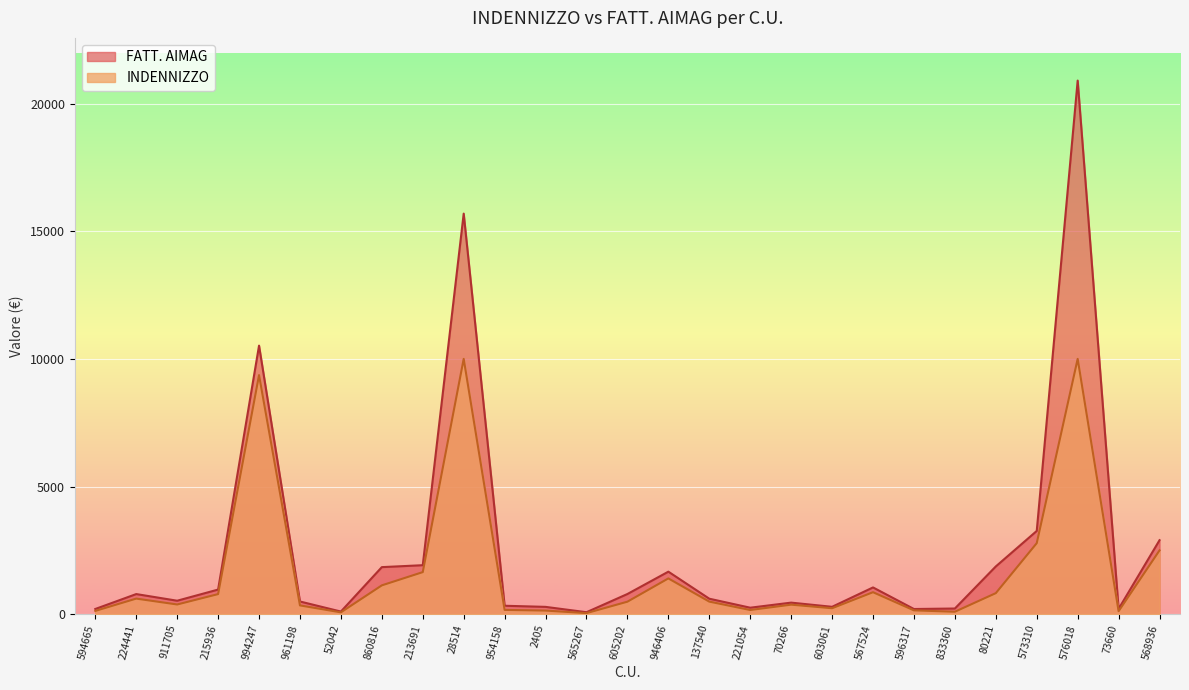

How many lines are shown in the chart?

2